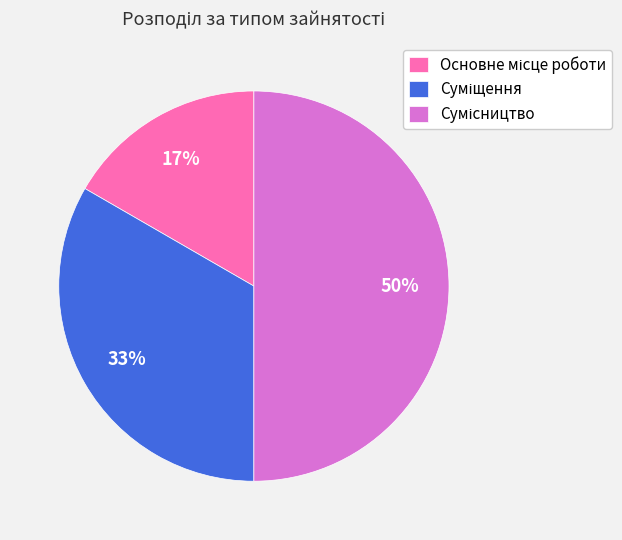

To the nearest percent, what is the average slice percentage?

33%